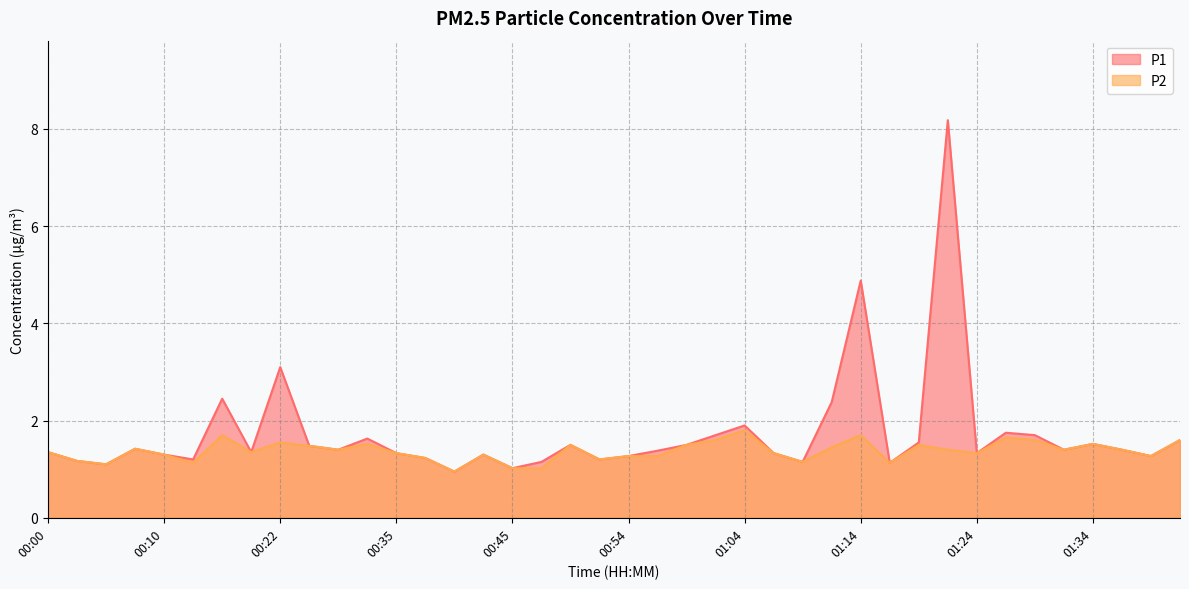

Rank the categories by P2 value from highest to lowest.

01:04, 00:17, 01:14, 01:27, 01:02, 01:29, 01:42, 00:22, 00:32, 01:34, 00:49, 00:59, 01:20, 00:25, 01:12, 00:07, 00:30, 01:22, 01:32, 01:37, 00:00, 00:20, 00:35, 01:07, 01:24, 00:10, 00:42, 00:54, 00:57, 01:39, 00:37, 00:52, 00:02, 01:10, 00:12, 01:17, 00:05, 00:45, 00:47, 00:40